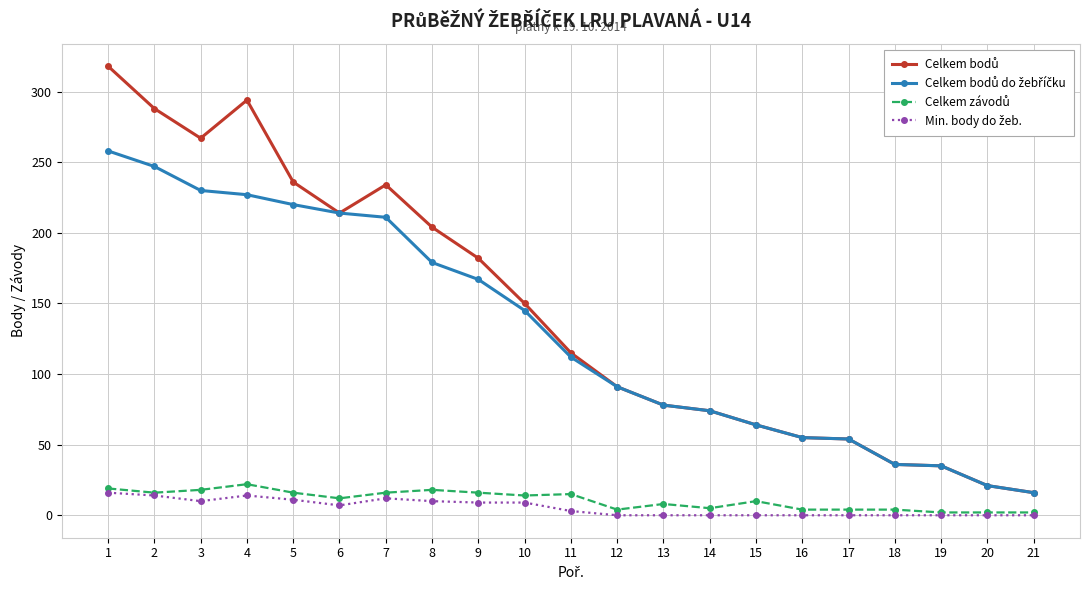

How many series are shown in this chart?

4